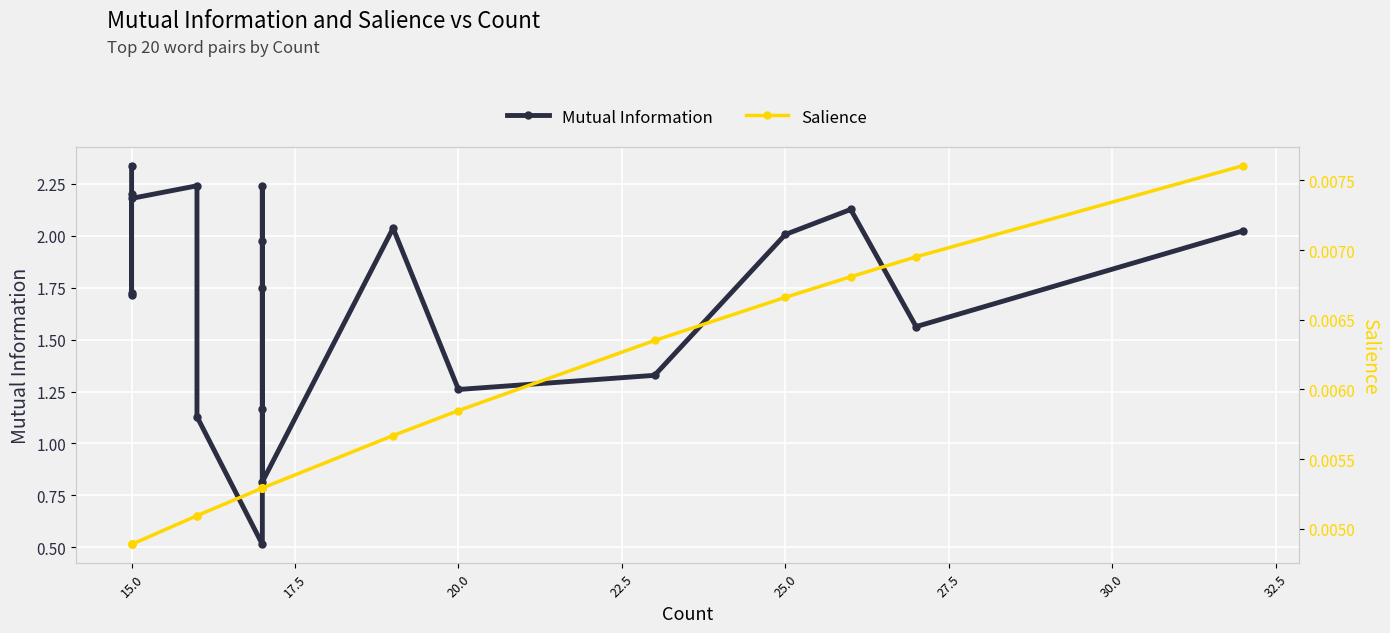

What are all the series names shown in the legend?

Mutual Information, Salience